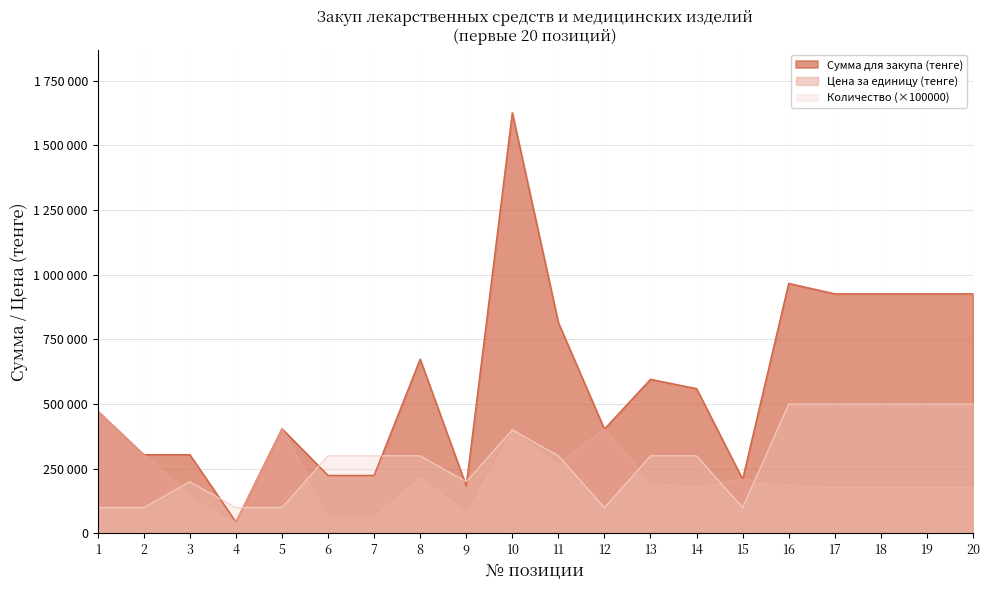

What is the average value of the Количество series?

285000